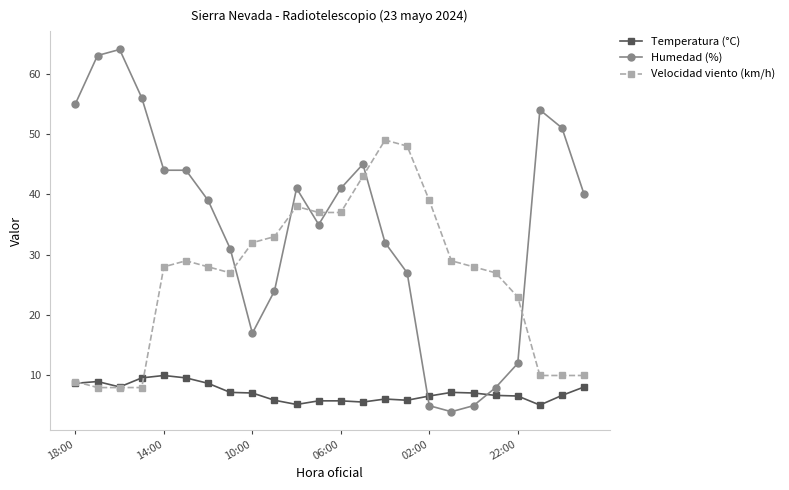

True or false: Temperatura (°C) has more than 0 points higher than both neighbors.

True